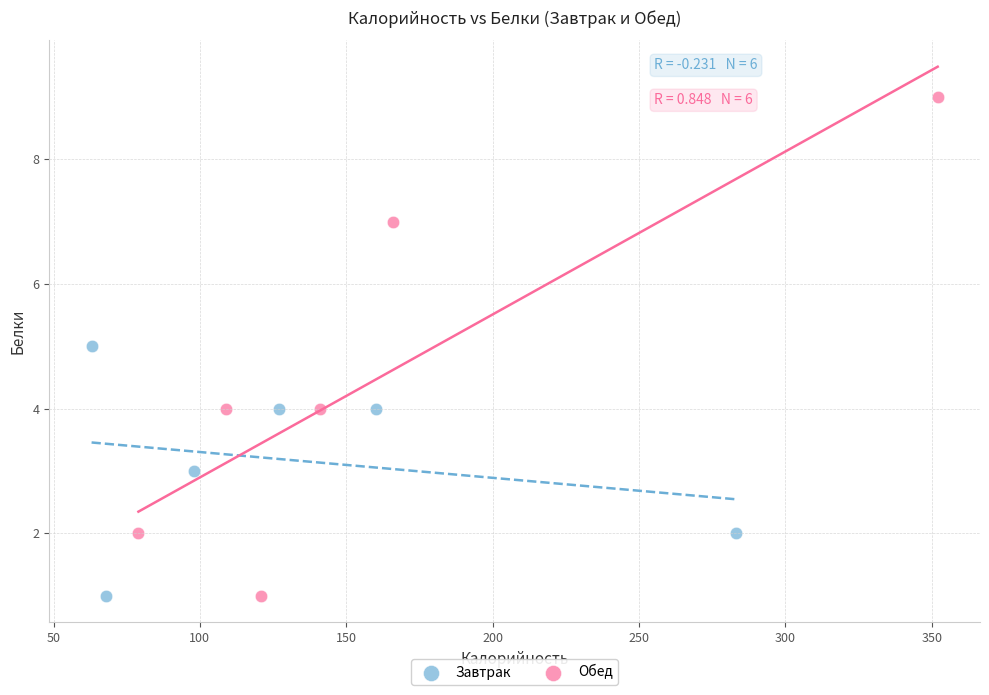

Which series has the largest Y range (max minus min)?

Обед